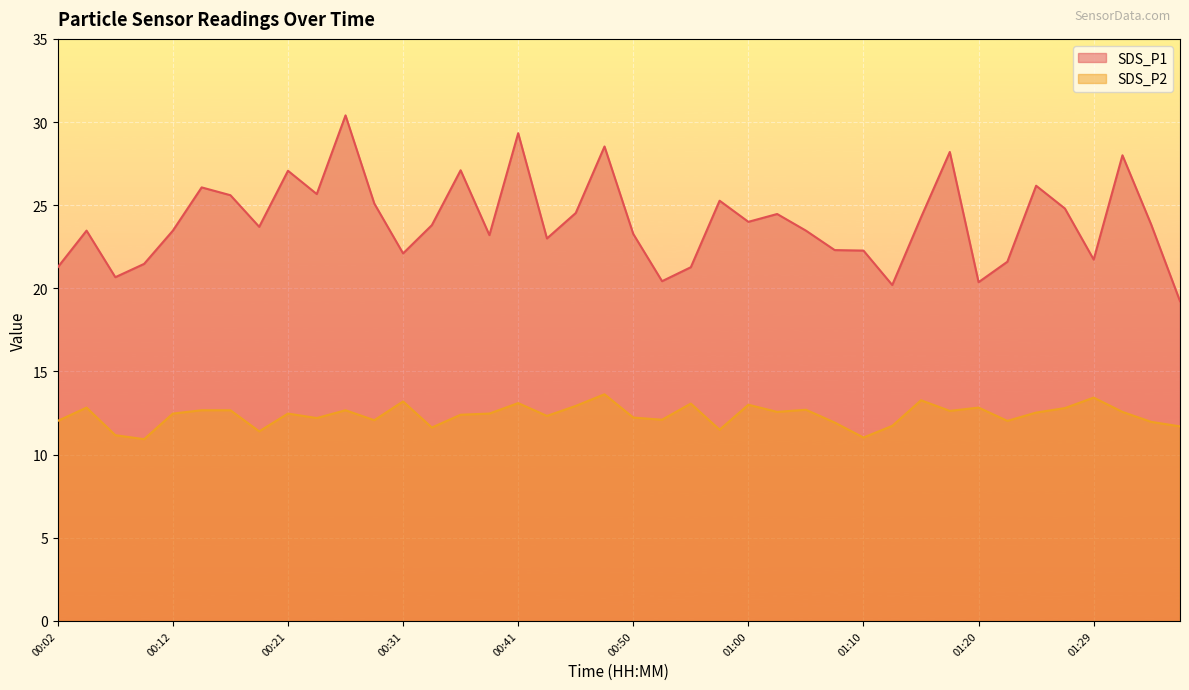

At how many categories does at least one series exceed 24?

17